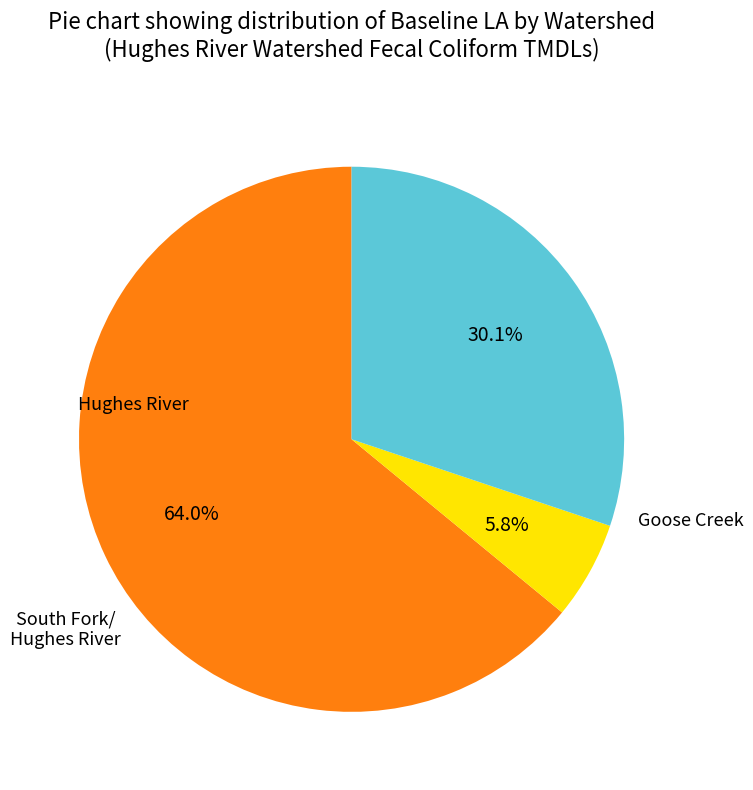

Is there a majority slice in this chart?

Yes